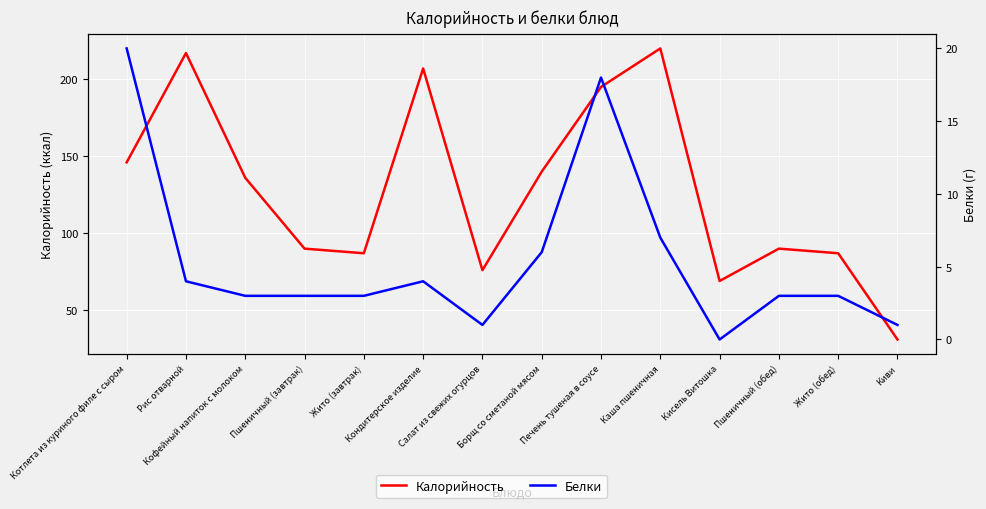

Reading left to right, extract all data points from this chart.

Калорийность: 146	217	136	90	87	207	76	140	195	220	69	90	87	31
Белки: 20	4	3	3	3	4	1	6	18	7	0	3	3	1